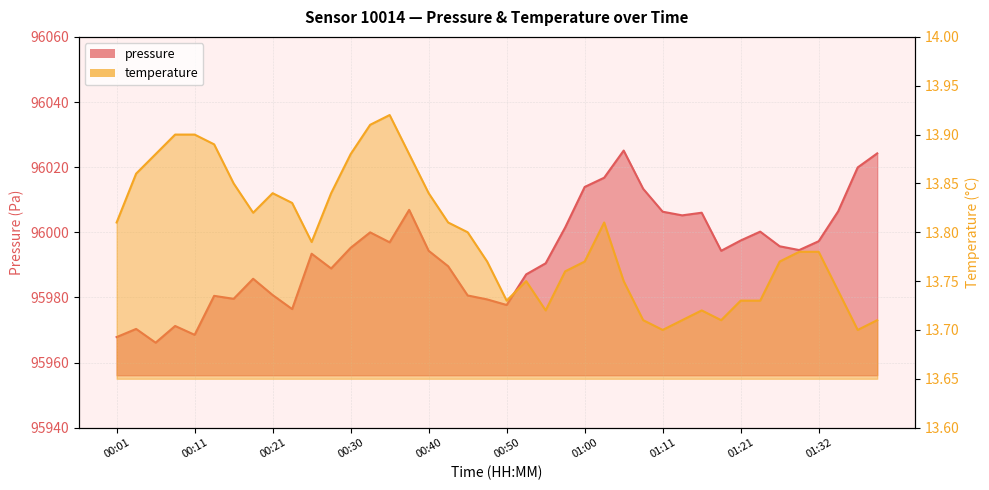

Reading left to right, what are all the values shown in this chart?

pressure: 00:01=95967.8	00:03=95970.3	00:06=95966.1	00:08=95971.2	00:11=95968.5	00:13=95980.5	00:16=95979.6	00:18=95985.7	00:21=95980.7	00:23=95976.4	00:26=95993.4	00:28=95988.9	00:30=95995.2	00:33=96000.0	00:35=95996.9	00:38=96006.9	00:40=95994.3	00:43=95989.6	00:45=95980.6	00:48=95979.4	00:50=95977.7	00:53=95987.1	00:55=95990.5	00:58=96001.5	01:00=96013.9	01:03=96016.8	01:05=96025.1	01:08=96013.3	01:11=96006.3	01:13=96005.2	01:16=96006.0	01:19=95994.3	01:21=95997.5	01:24=96000.2	01:27=95995.7	01:29=95994.5	01:32=95997.2	01:34=96006.4	01:37=96019.9	01:39=96024.2
temperature: 00:01=13.8	00:03=13.9	00:06=13.9	00:08=13.9	00:11=13.9	00:13=13.9	00:16=13.8	00:18=13.8	00:21=13.8	00:23=13.8	00:26=13.8	00:28=13.8	00:30=13.9	00:33=13.9	00:35=13.9	00:38=13.9	00:40=13.8	00:43=13.8	00:45=13.8	00:48=13.8	00:50=13.7	00:53=13.8	00:55=13.7	00:58=13.8	01:00=13.8	01:03=13.8	01:05=13.8	01:08=13.7	01:11=13.7	01:13=13.7	01:16=13.7	01:19=13.7	01:21=13.7	01:24=13.7	01:27=13.8	01:29=13.8	01:32=13.8	01:34=13.7	01:37=13.7	01:39=13.7